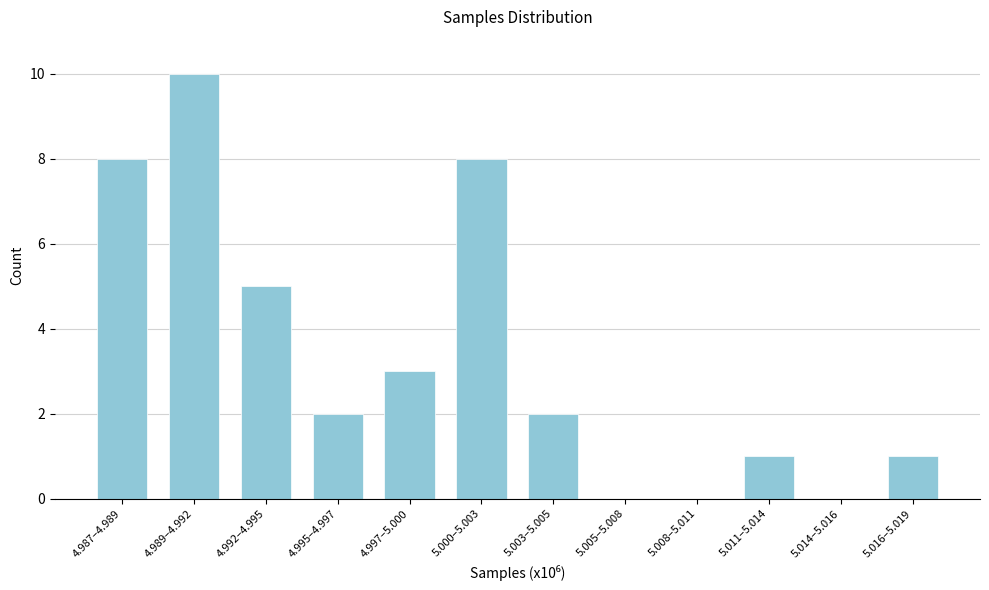

Reading left to right, transcribe all the data shown in this chart.

4.987–4.989=8	4.989–4.992=10	4.992–4.995=5	4.995–4.997=2	4.997–5.000=3	5.000–5.003=8	5.003–5.005=2	5.005–5.008=0	5.008–5.011=0	5.011–5.014=1	5.014–5.016=0	5.016–5.019=1